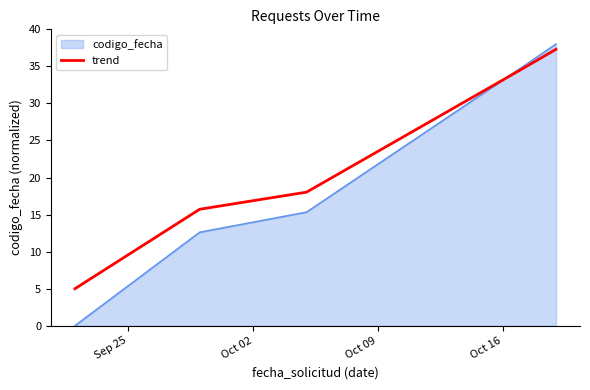

What is the lowest value of the trend series?

5.0